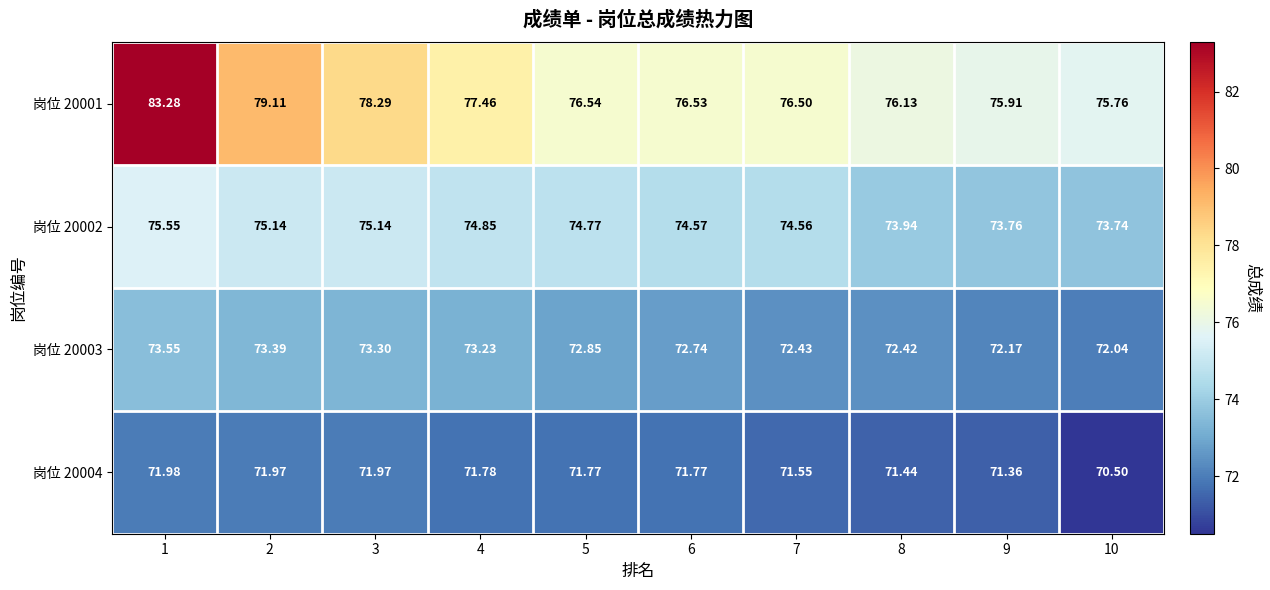

Is the value of 岗位 20004 at 5 greater than the value of 岗位 20003 at 7?

No